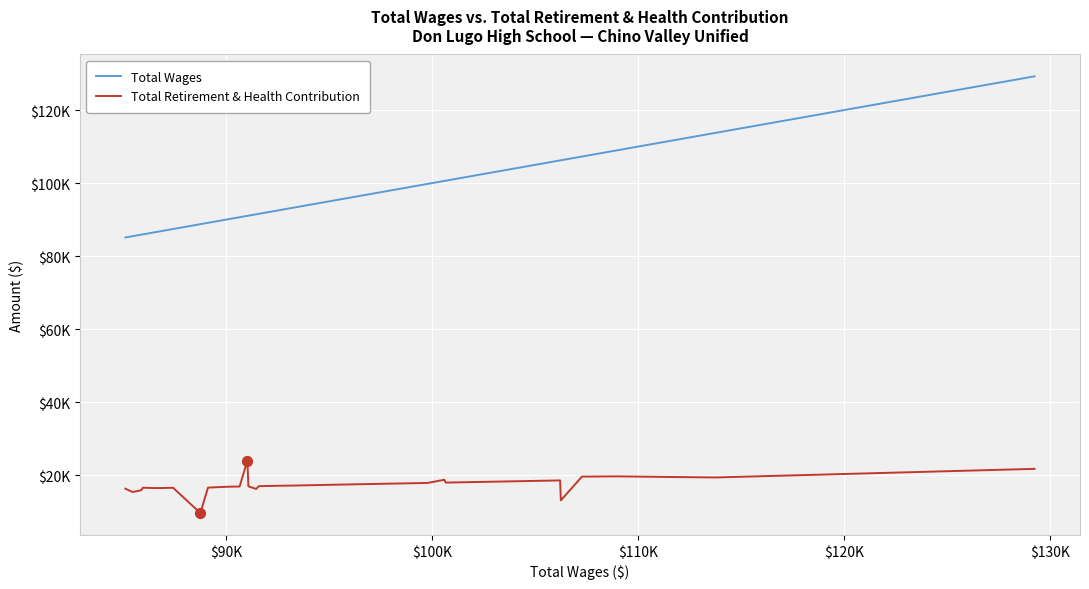

Which series has the widest spread of Y values?

Total Wages